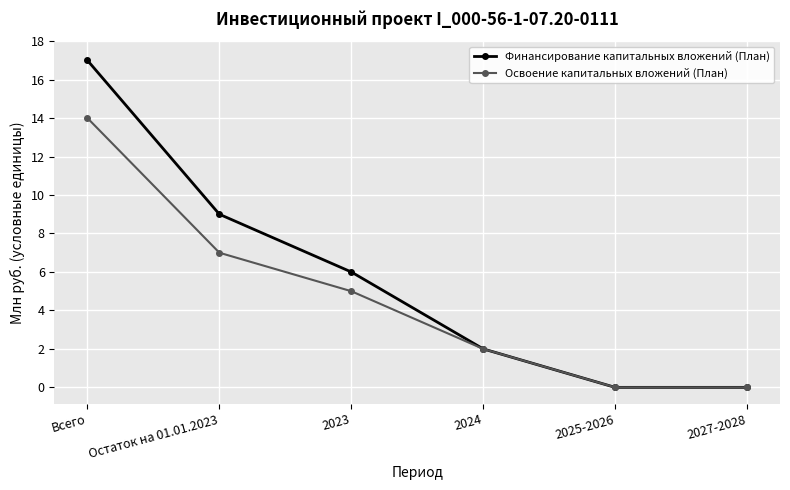

Does the chart have visible grid lines?

Yes